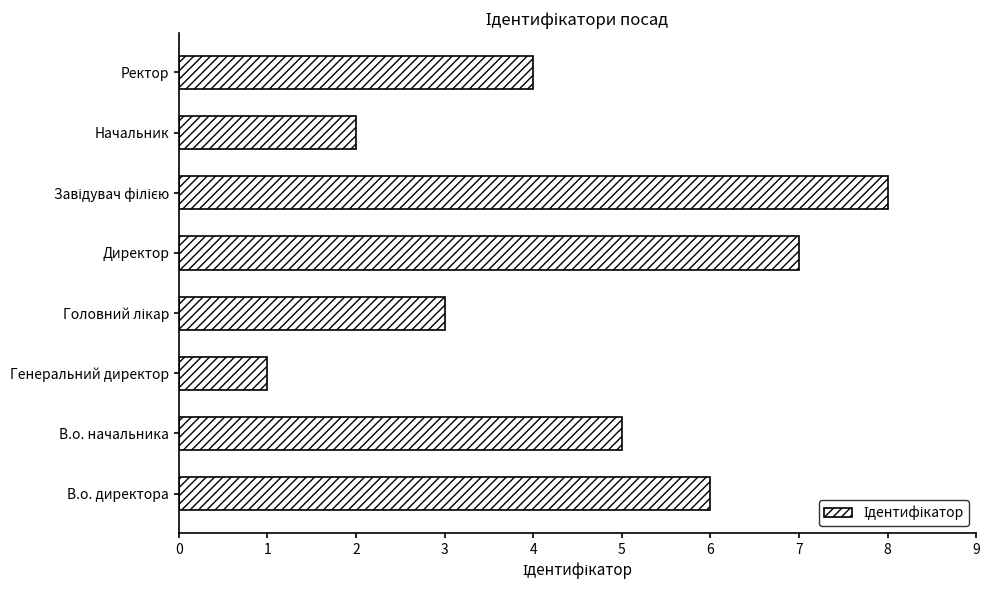

Reading bottom to top, transcribe all the data shown in this chart.

6	5	1	3	7	8	2	4